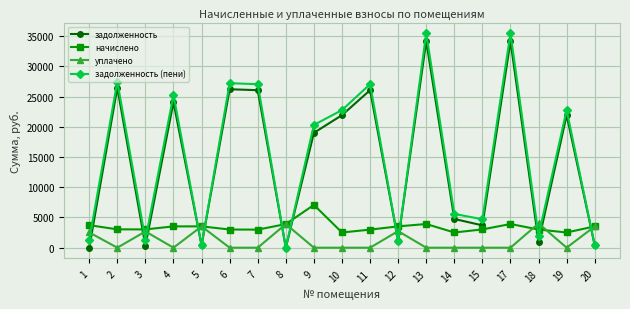

What is the spread (max minus min) of values at 8?

3907.8